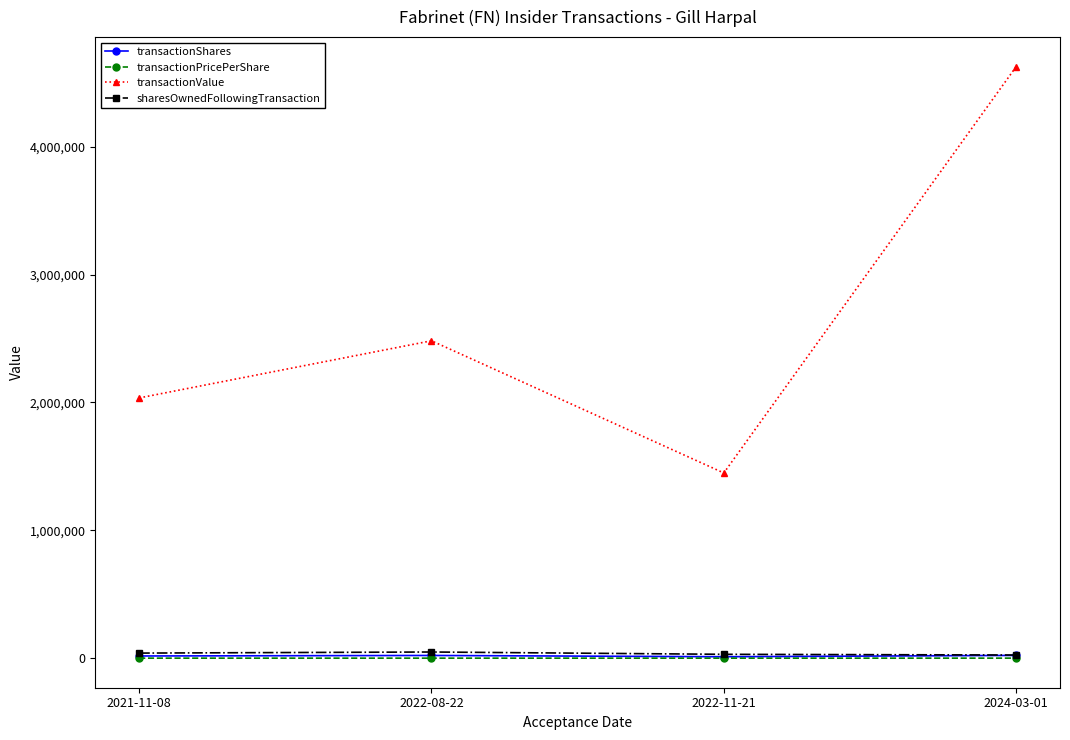

What position from the right is 2024-03-01?

1